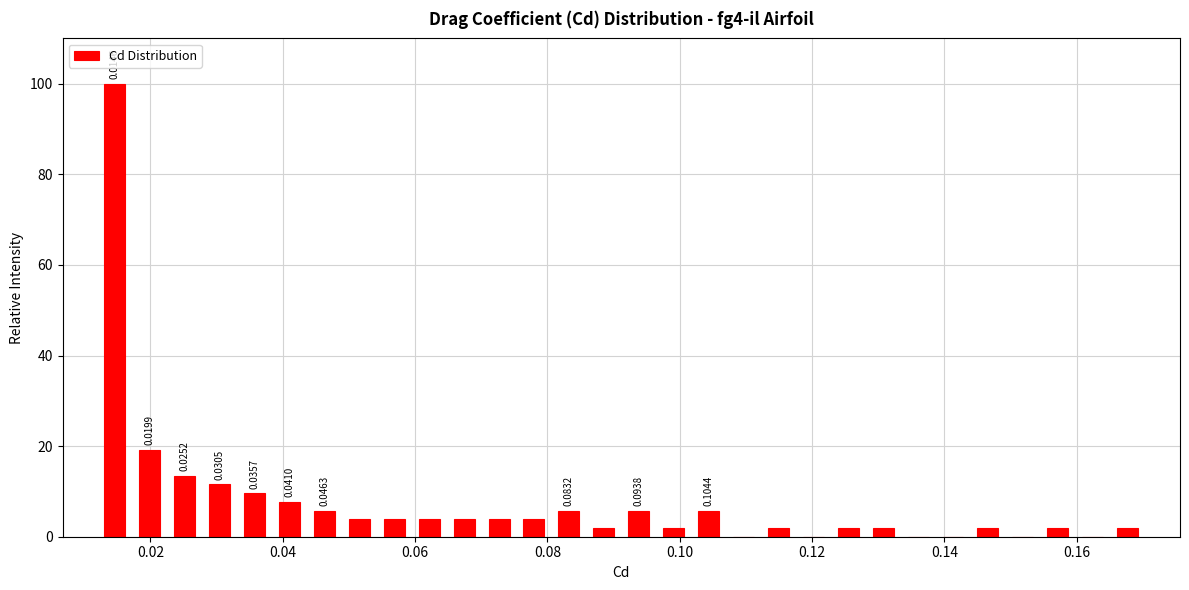

Read against the x-axis, roughly where is the centre of the tallest bar?

0.014